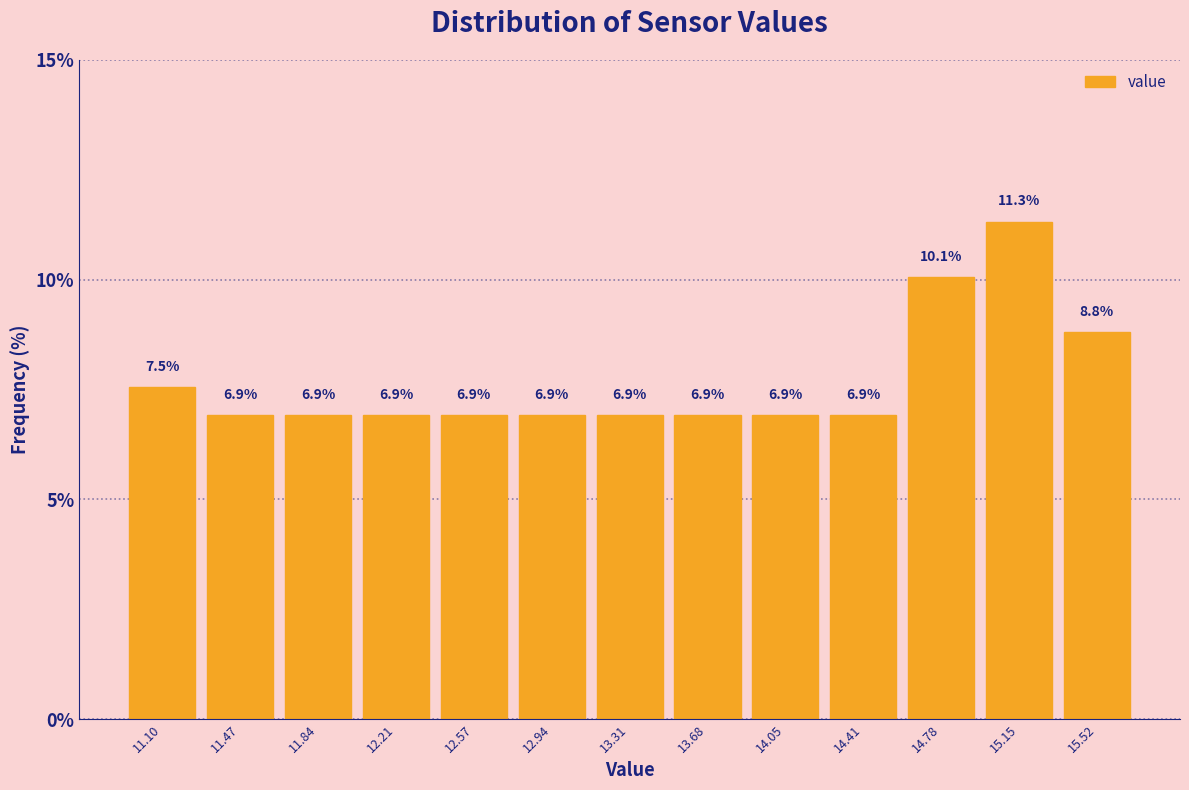

Which range on the x-axis has the tallest bar?

14.95 to 15.35